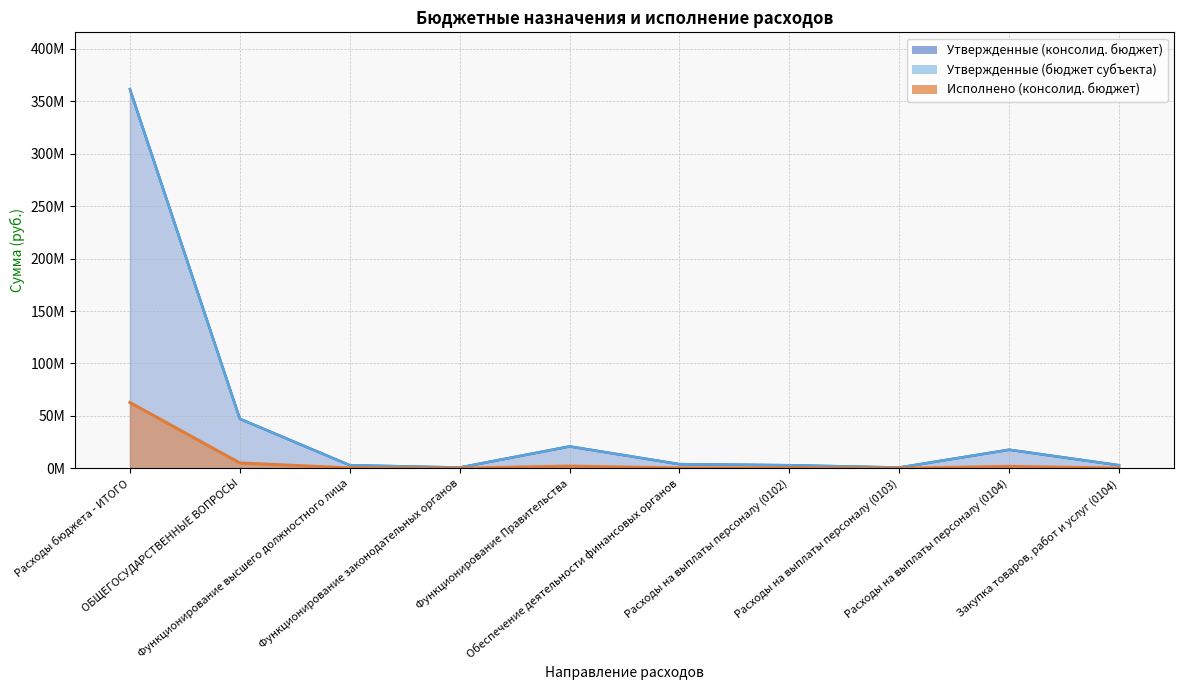

True or false: Утвержденные (бюджет субъекта) has a value of 361476512.0 at Расходы бюджета - ИТОГО.

True